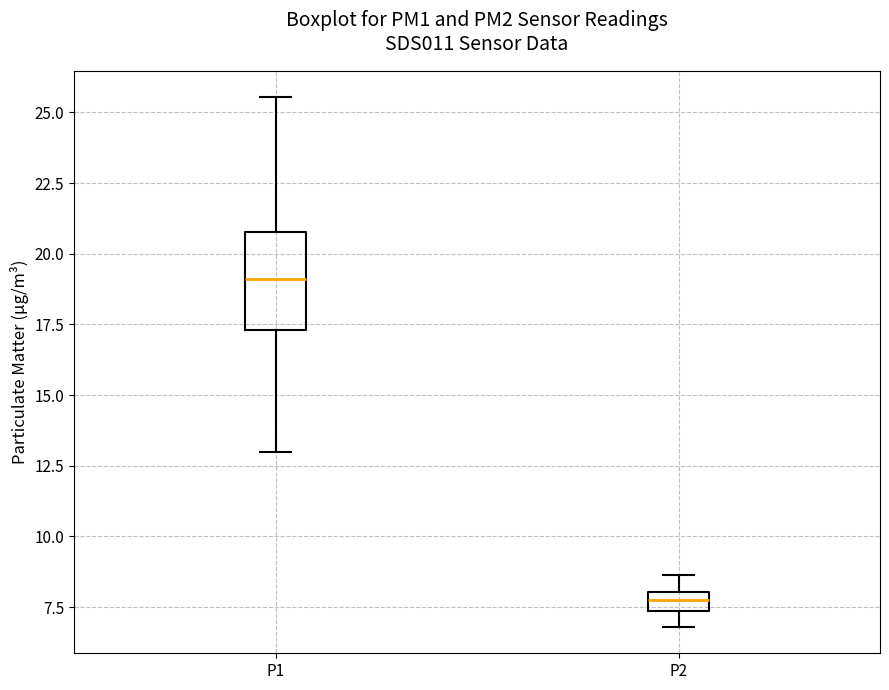

Comparing the boxes themselves (not the whiskers), which one is the tallest?

P1